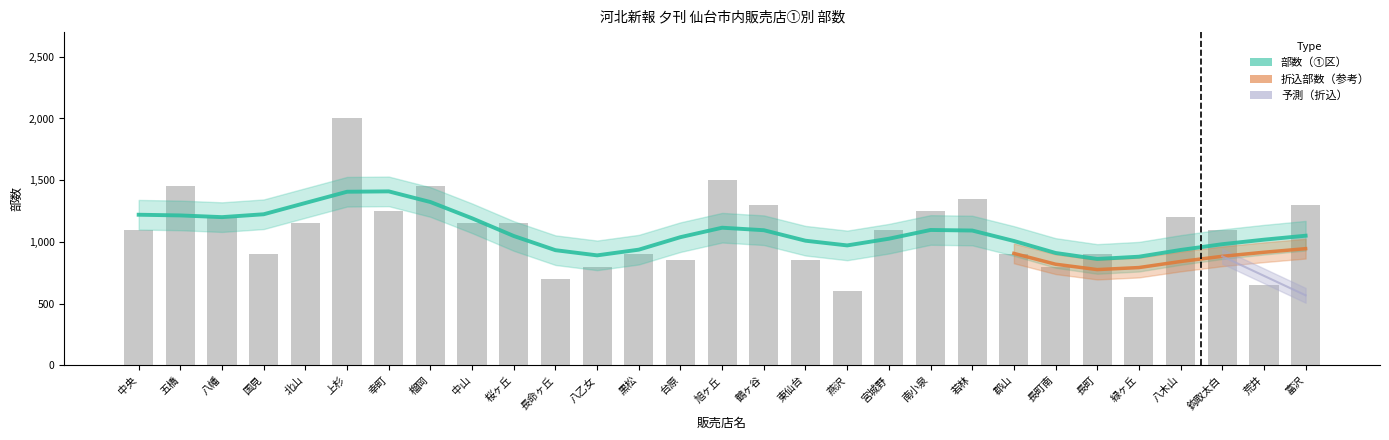

Count the number of categories in the chart.

29